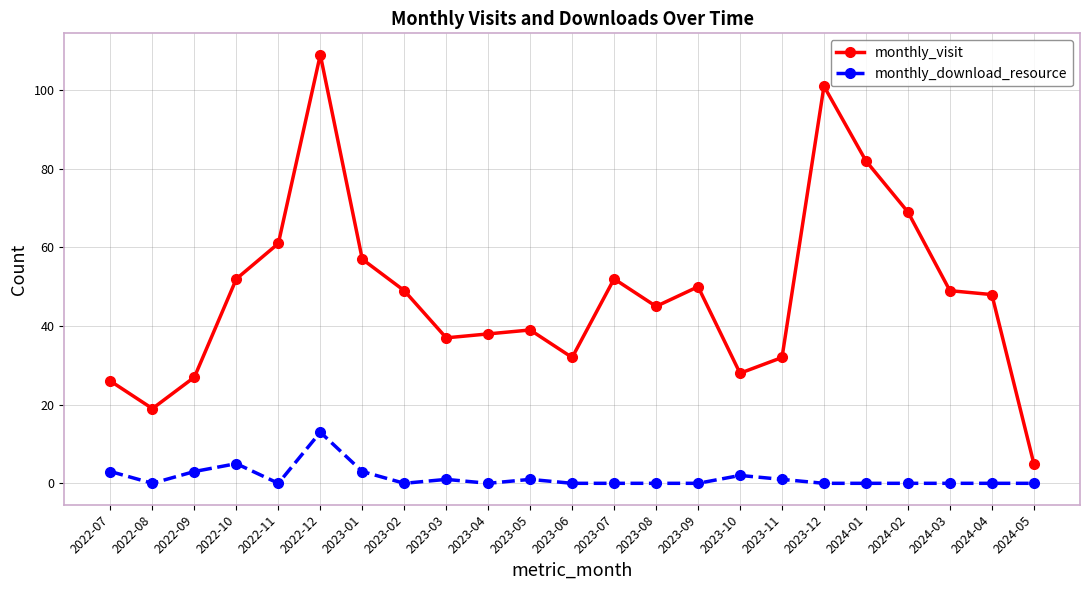

The monthly_visit series shows 32 at 2023-06. True or false?

True